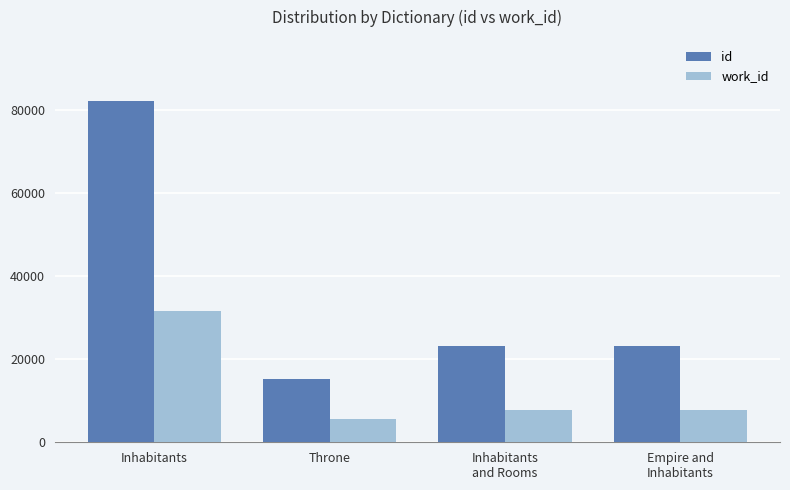

Is the value of id at Inhabitants greater than the value of work_id at Throne?

Yes